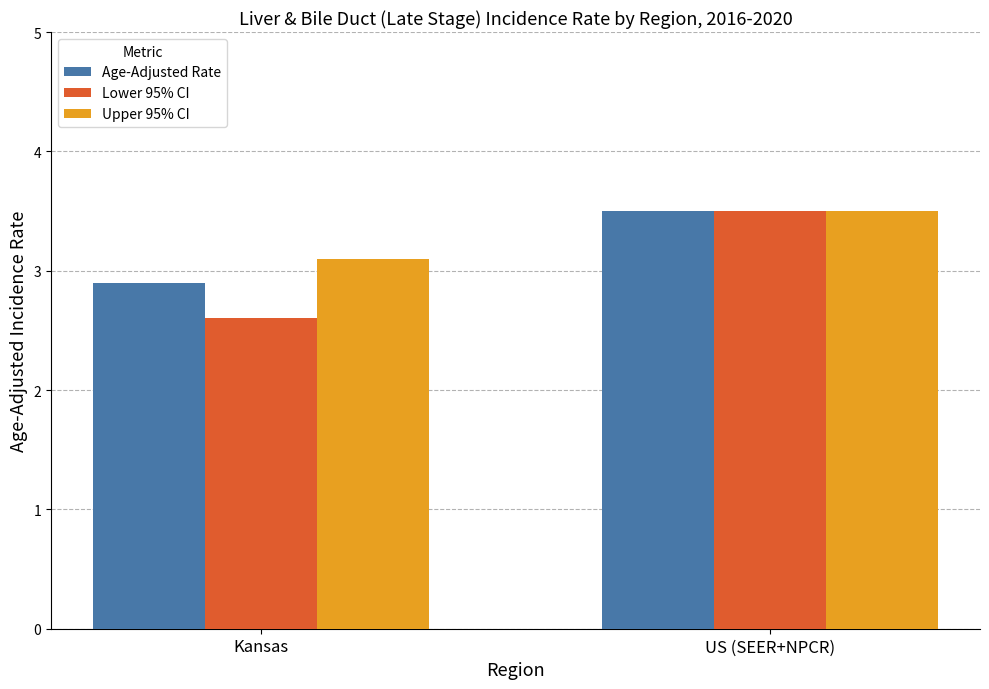

Which series has the largest range (max minus min)?

Lower 95% CI